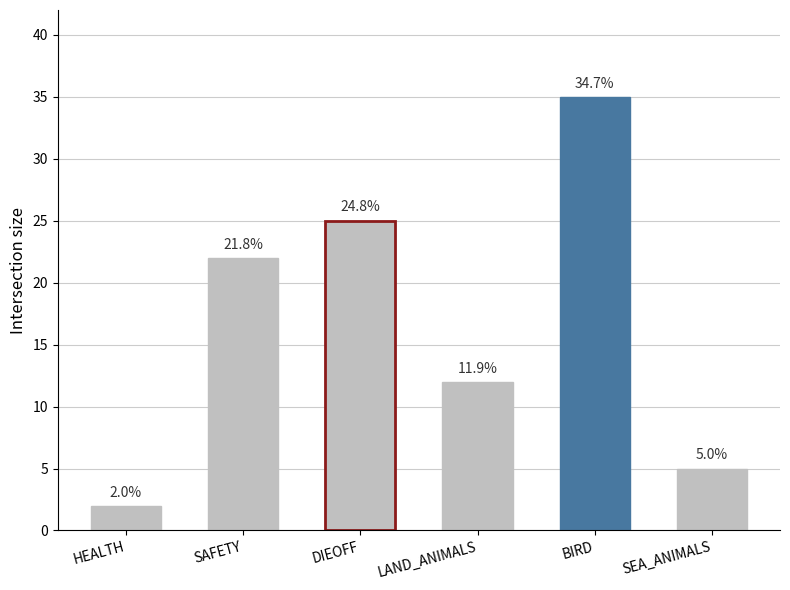

True or false: the data shows 62 at BIRD.

False